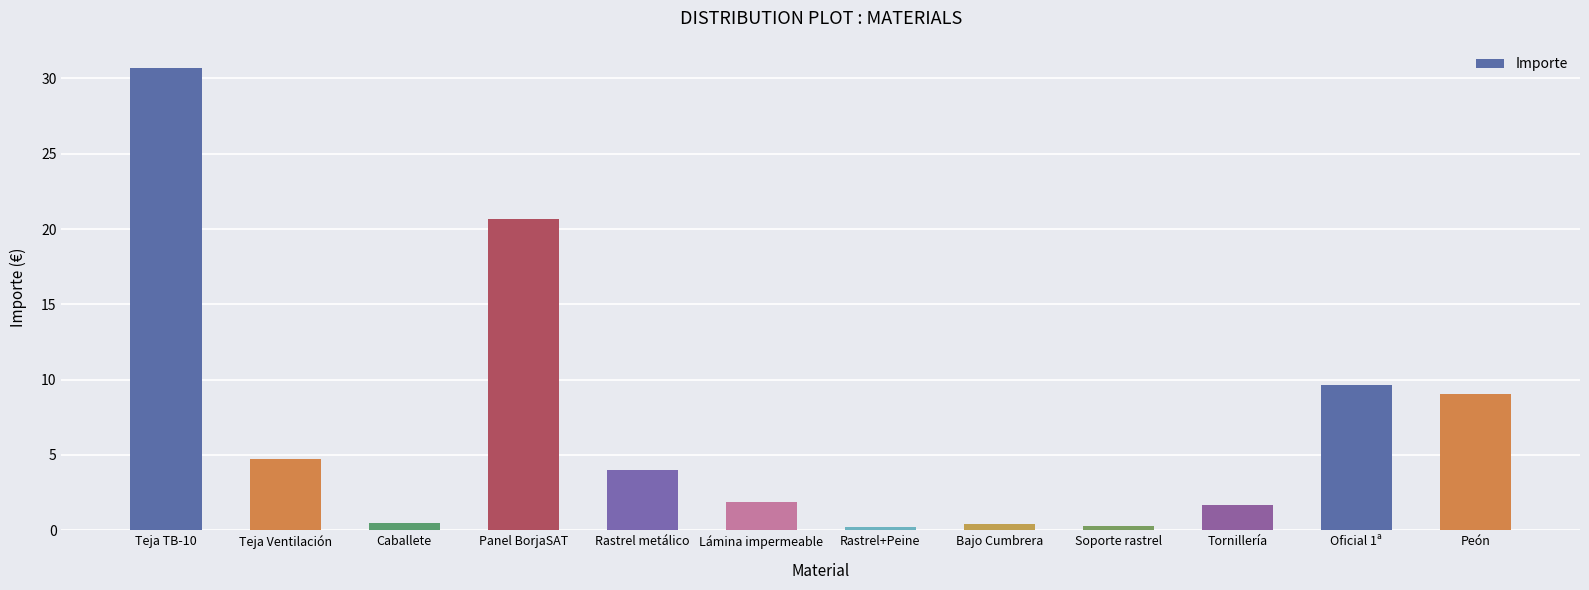

What is the value of the 11th bar from the left?

9.6